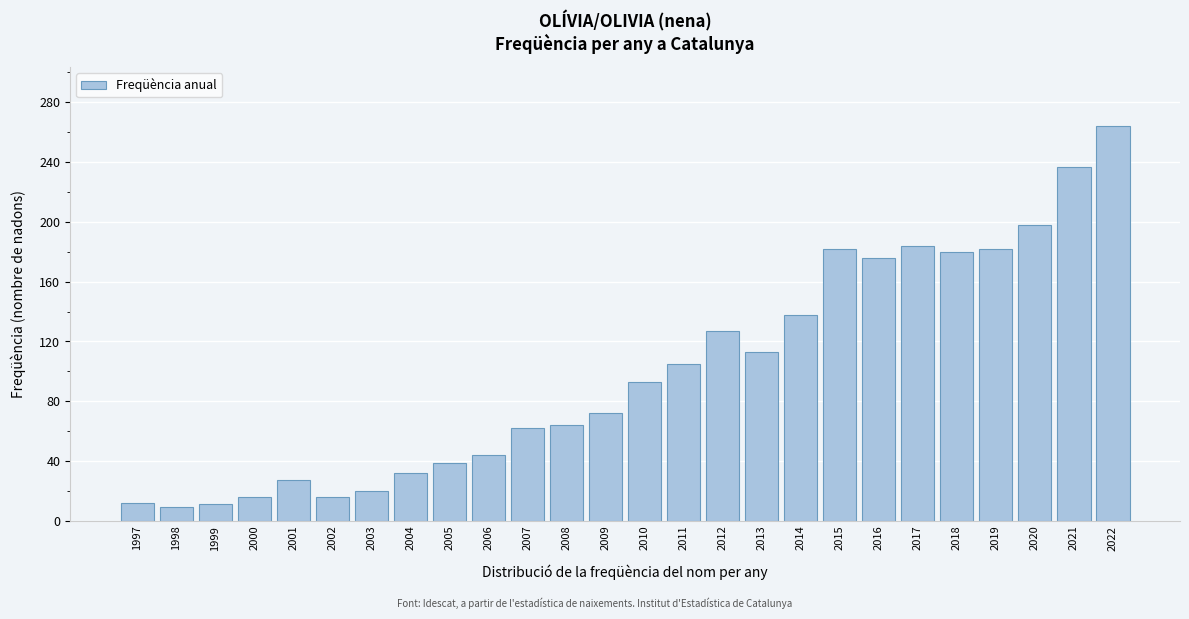

What is the minimum value shown in the chart?

9